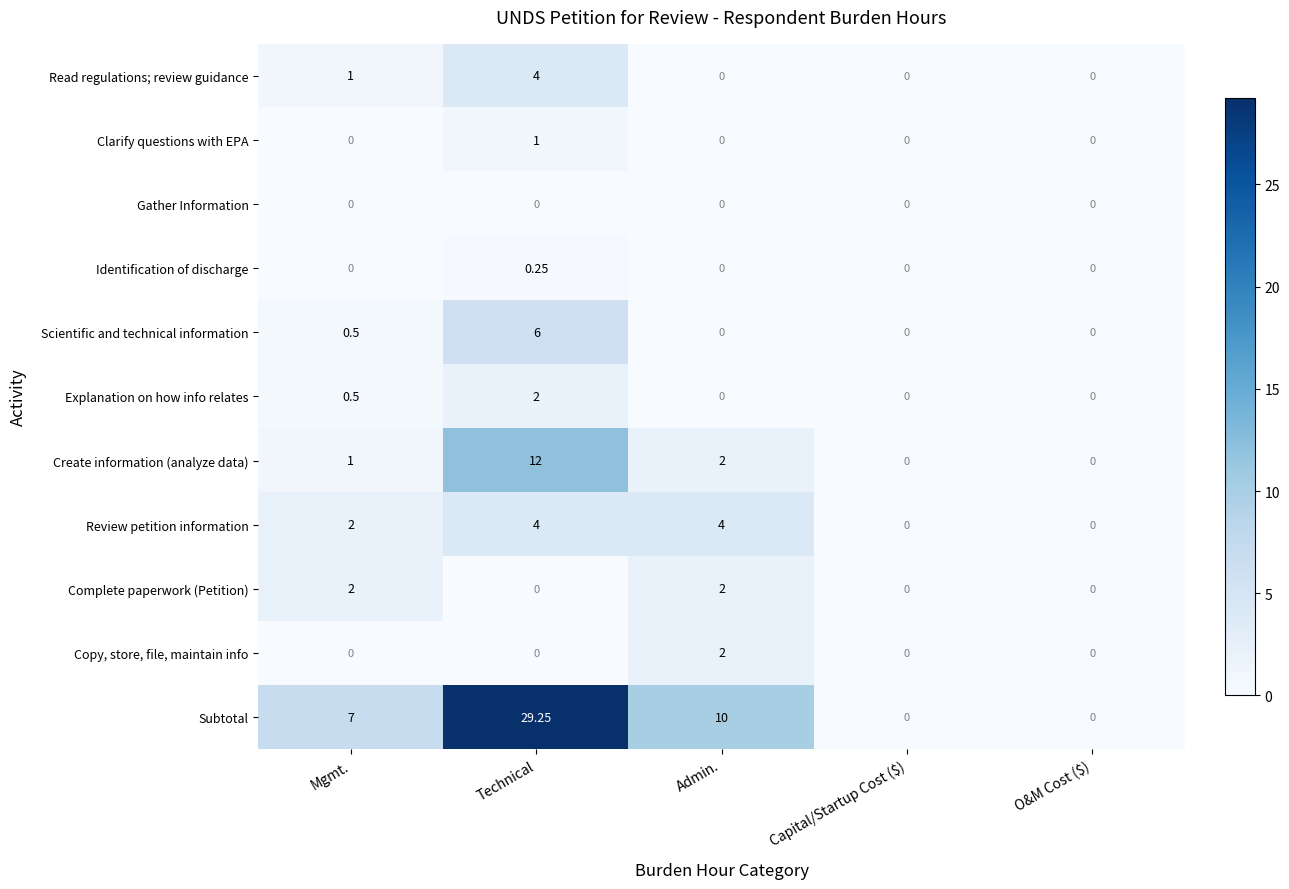

Where is Scientific and technical information nearest to the value 3?

Mgmt.